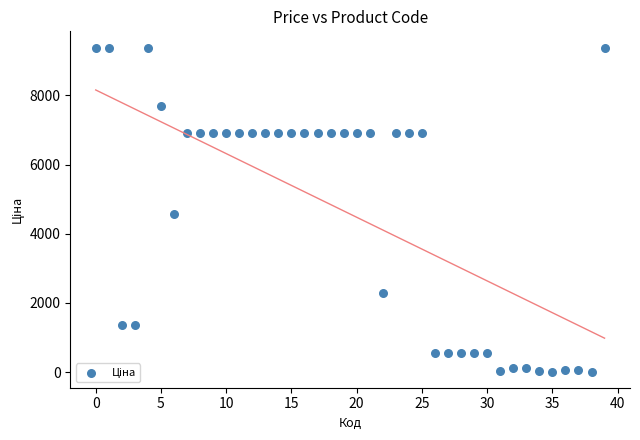

What is the range of Y values (max minus min)?

9368.0